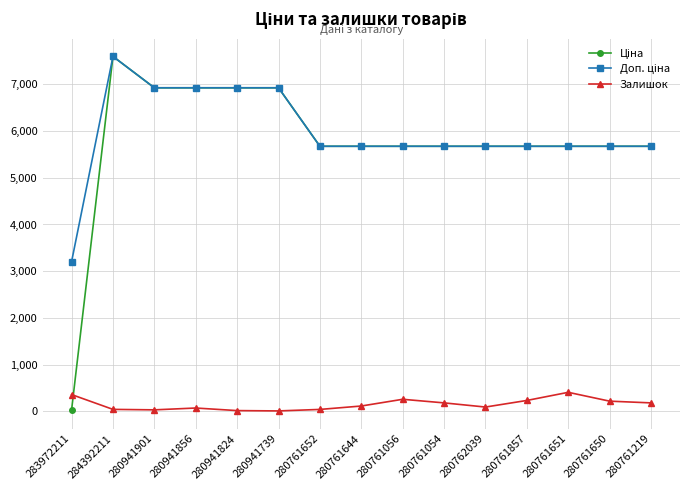

True or false: Залишок has more than 2 interior local peaks.

True